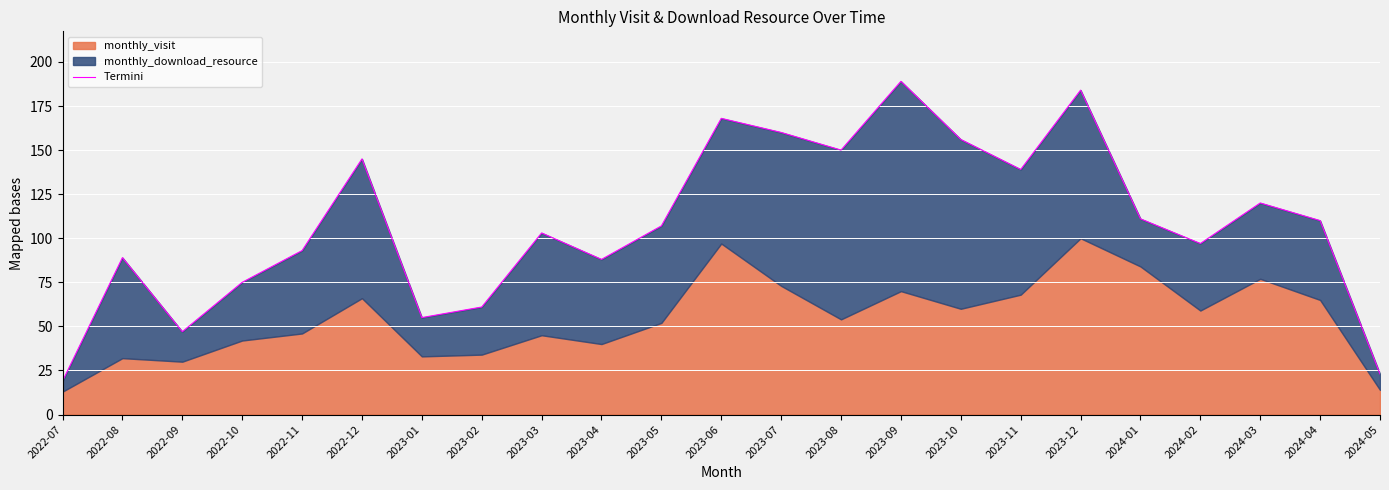

The value at 2022-12 is 145. True or false?

True